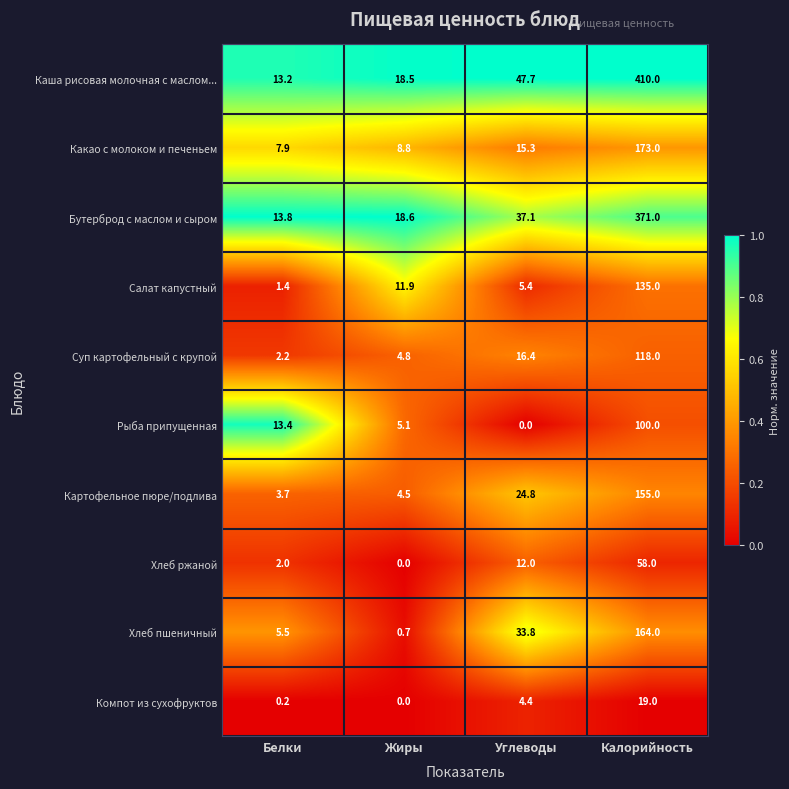

Count the number of categories in the chart.

4